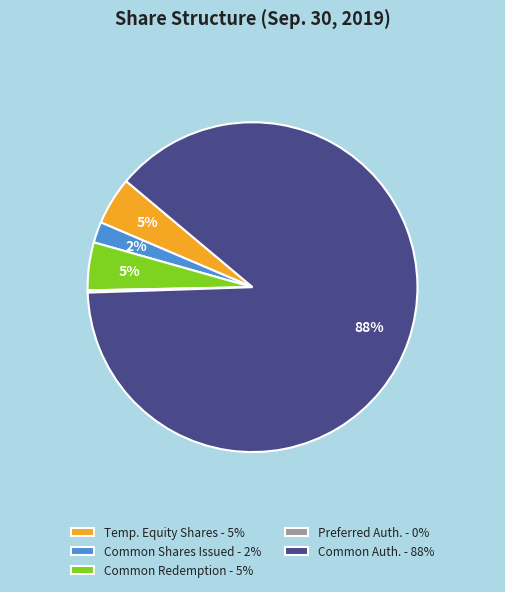

Is it true that Common Auth. - 88% is 77% of the pie?

False